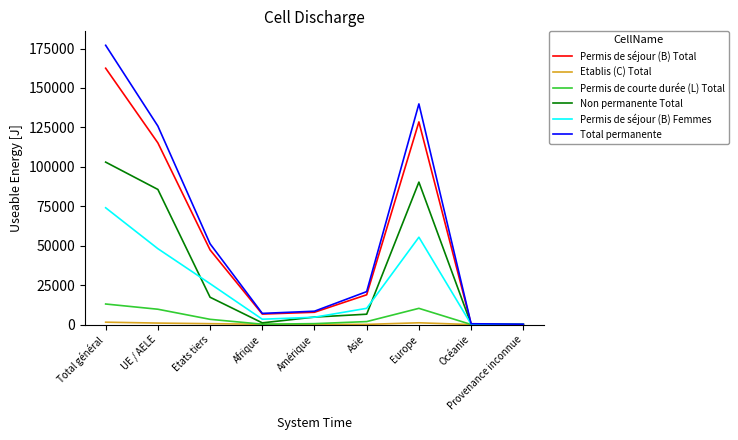

The Total permanente series shows 80197 at UE / AELE. True or false?

False